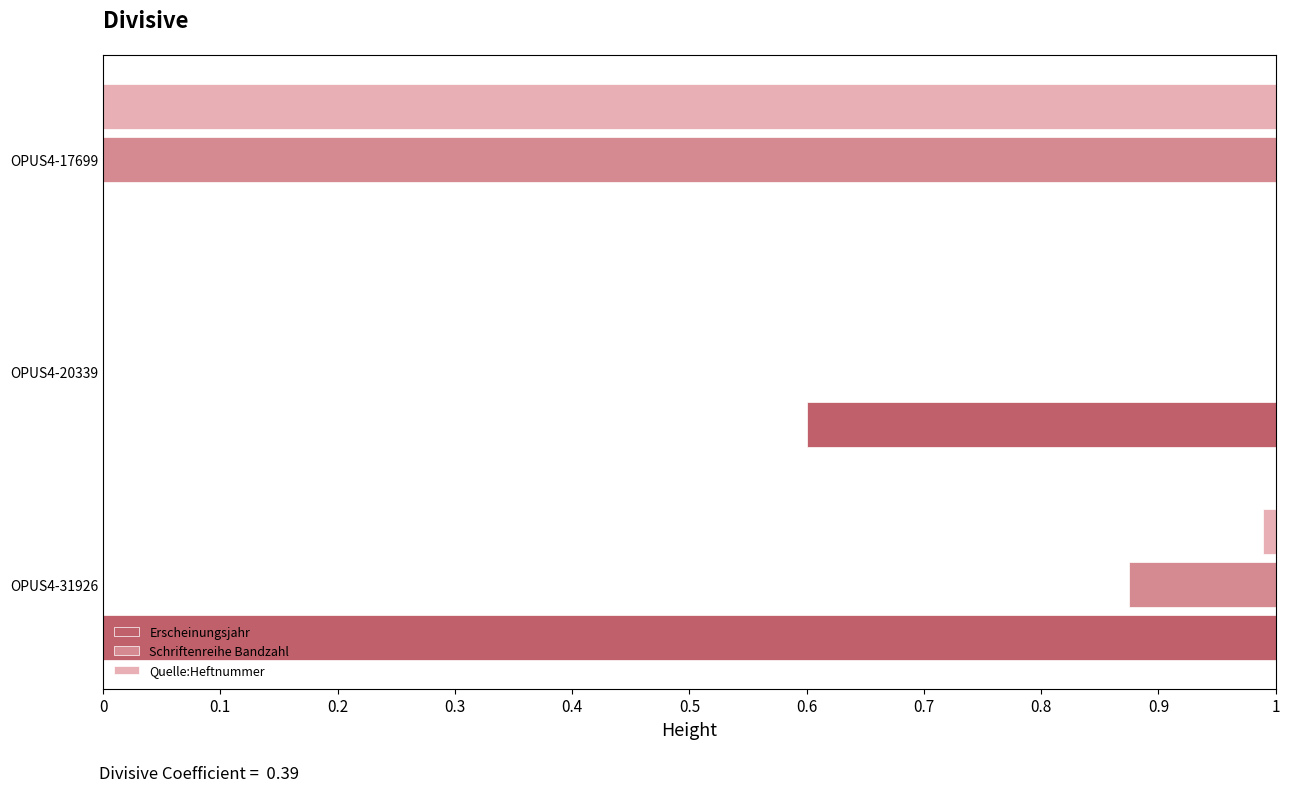

Rank the series by their maximum value, from highest to lowest.

Erscheinungsjahr, Schriftenreihe Bandzahl, Quelle:Heftnummer